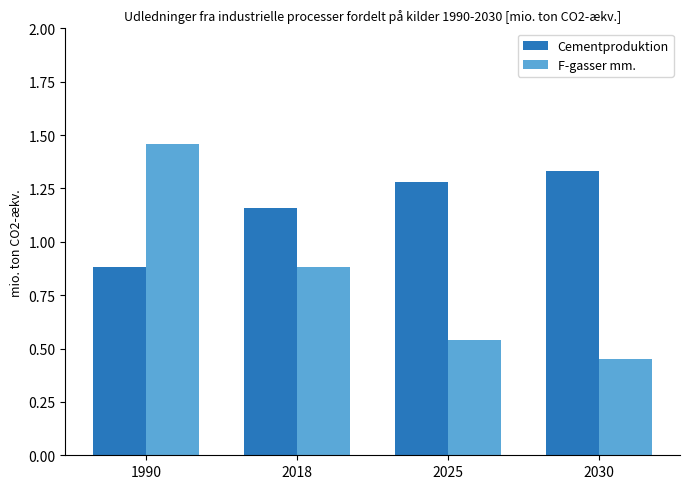

At how many categories does at least one series exceed 0?

4